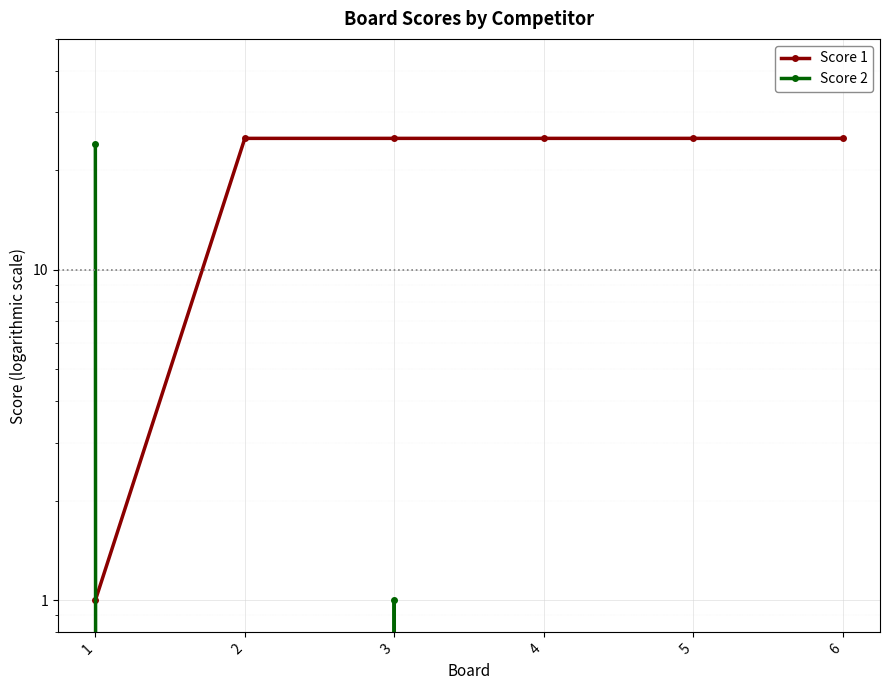

Is the value of Score 2 at 3 greater than the value of Score 1 at 2?

No